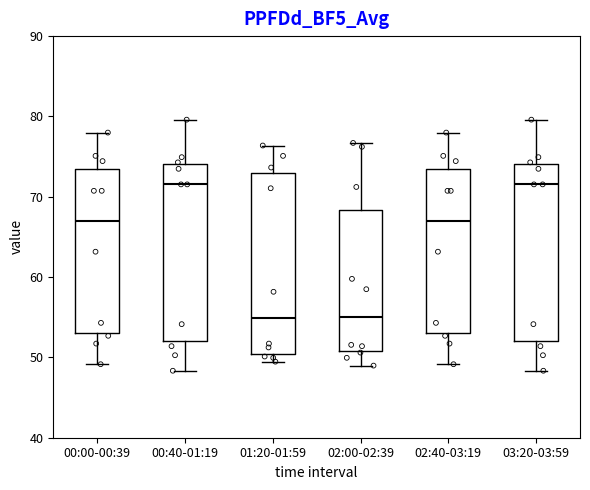

Reading left to right, read every box against the y-axis: the position of its median line, the range the box covers, and the ends of its whiskers. The values are not printed on the chart, so give them approximately, as read against the axis.

00:00-00:39: median 67, box 53 to 74, whiskers 49 to 78
00:40-01:19: median 72, box 52 to 74, whiskers 48 to 80
01:20-01:59: median 55, box 50 to 73, whiskers 49 to 76
02:00-02:39: median 55, box 51 to 68, whiskers 49 to 77
02:40-03:19: median 67, box 53 to 74, whiskers 49 to 78
03:20-03:59: median 72, box 52 to 74, whiskers 48 to 80